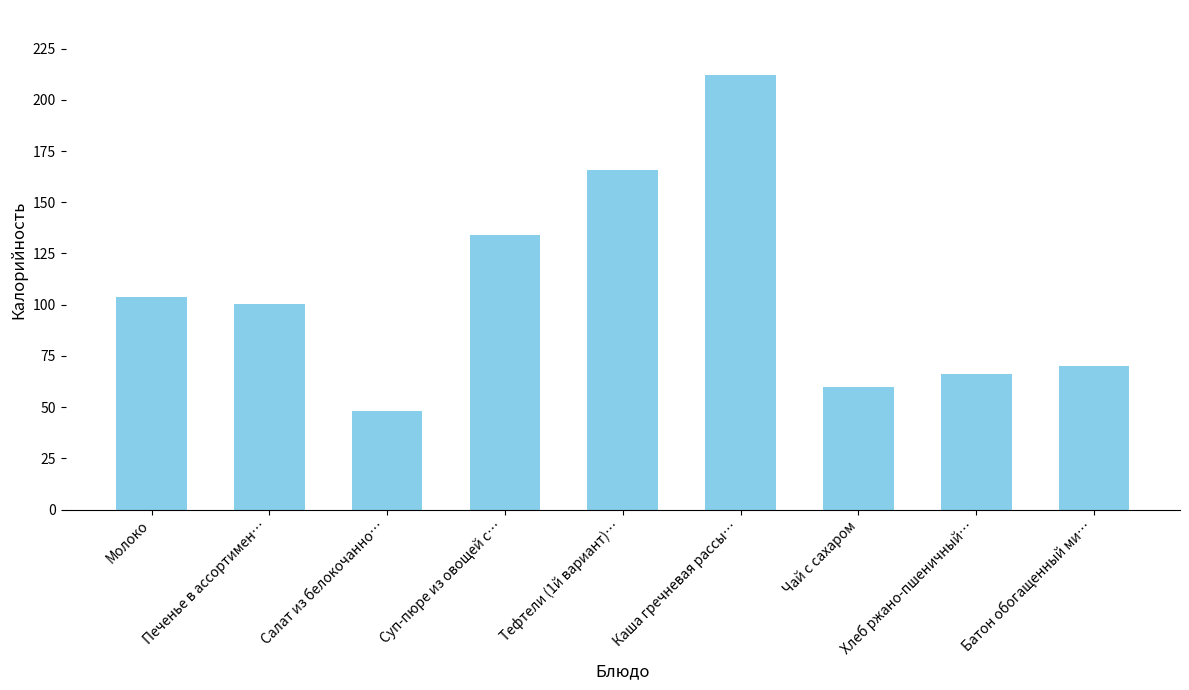

True or false: the data shows 149.2 at Печенье в ассортимен….

False